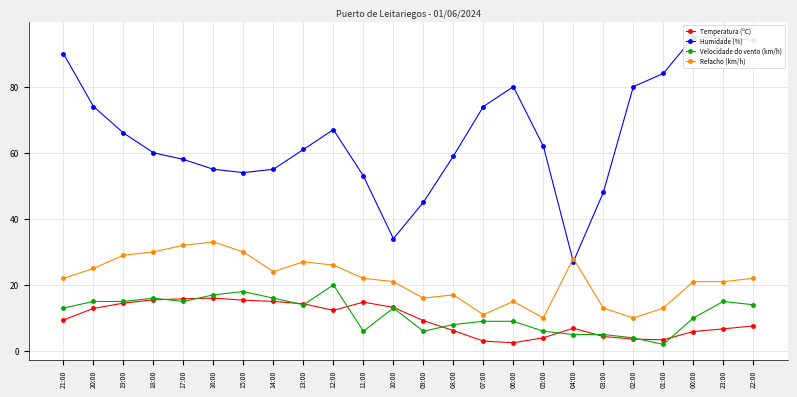

The value of Humidade (%) at 22:00 is 42.8. True or false?

False